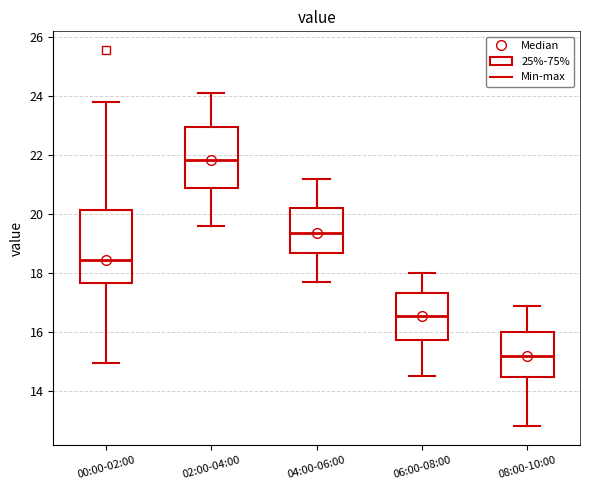

Which box is the tallest, from its lower edge to its upper edge?

00:00-02:00